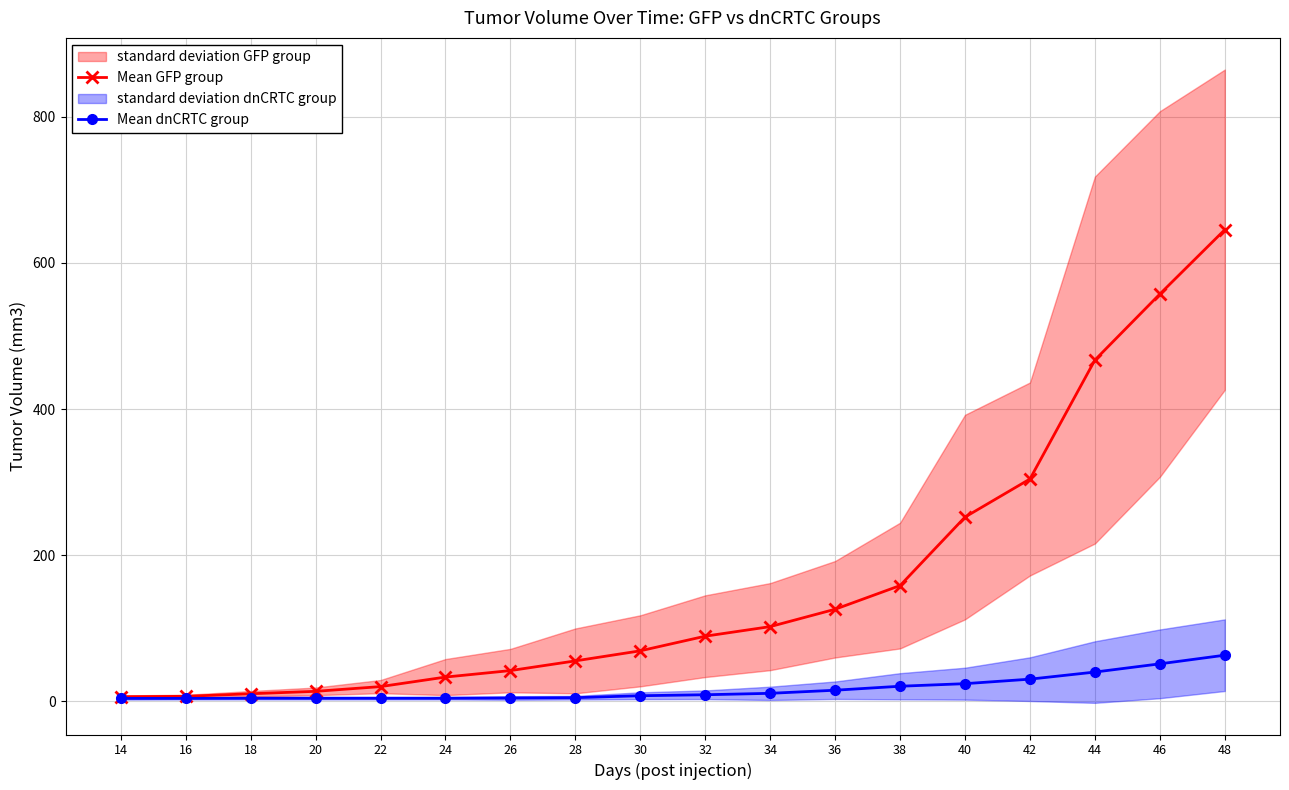

List the series in order of their peak value, lowest first.

Mean dnCRTC group, Mean GFP group